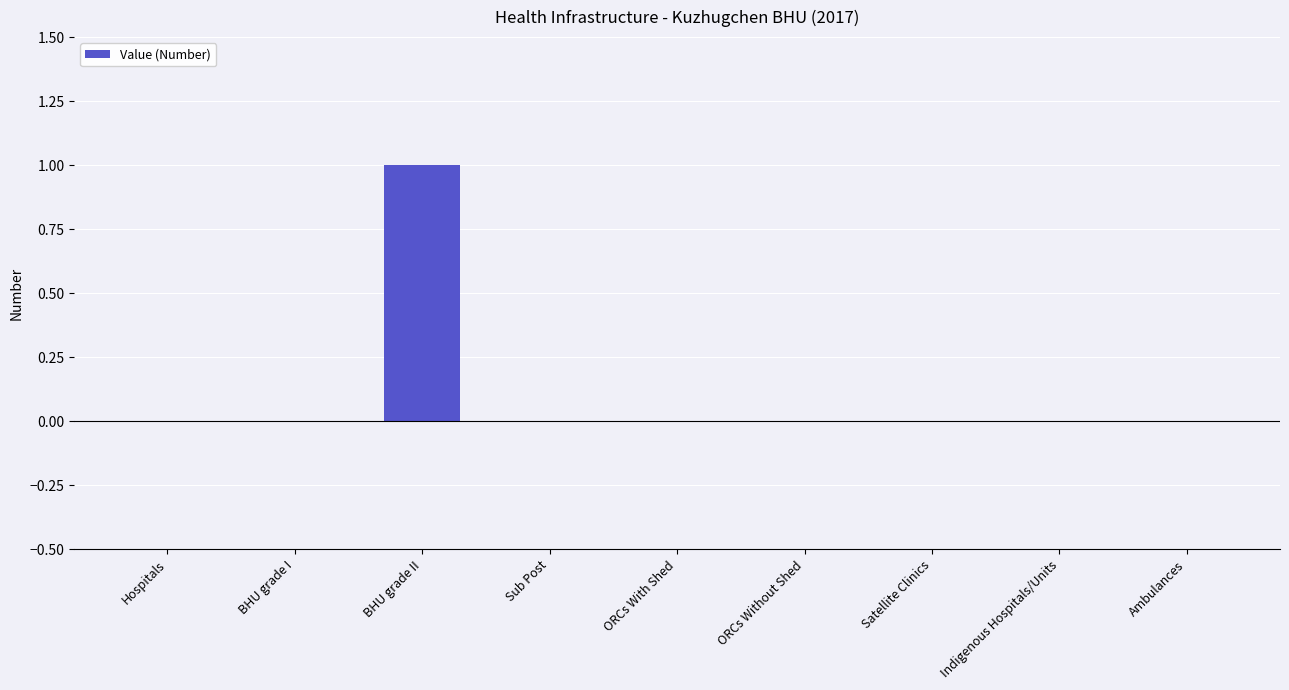

Which label corresponds to the largest value in the chart?

BHU grade II